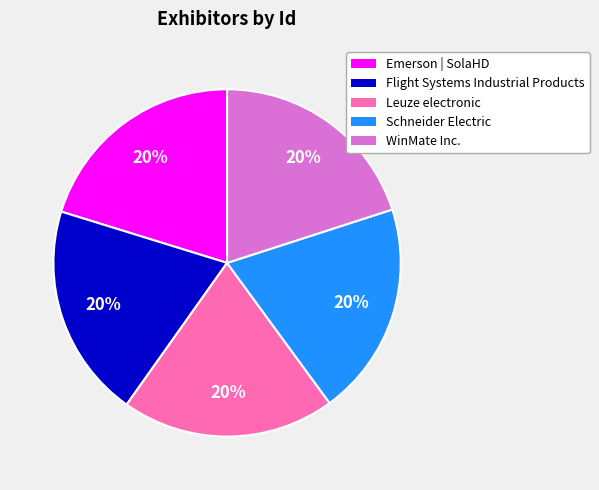

What is the ratio of the value at Leuze electronic to the value at Emerson | SolaHD?

1.0